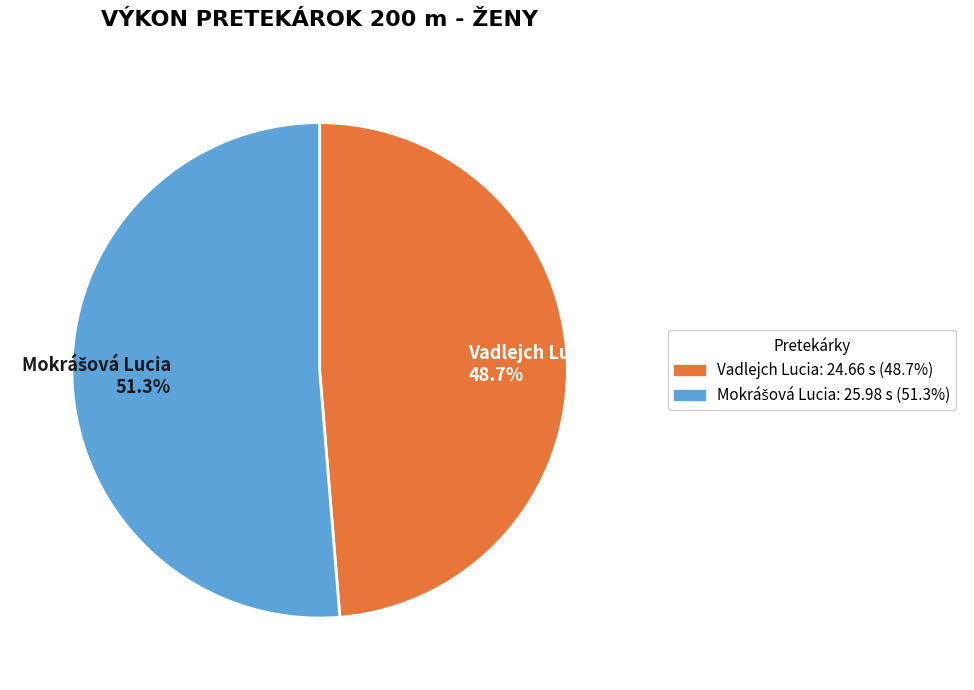

Is there any slice that represents more than half of the pie?

Yes